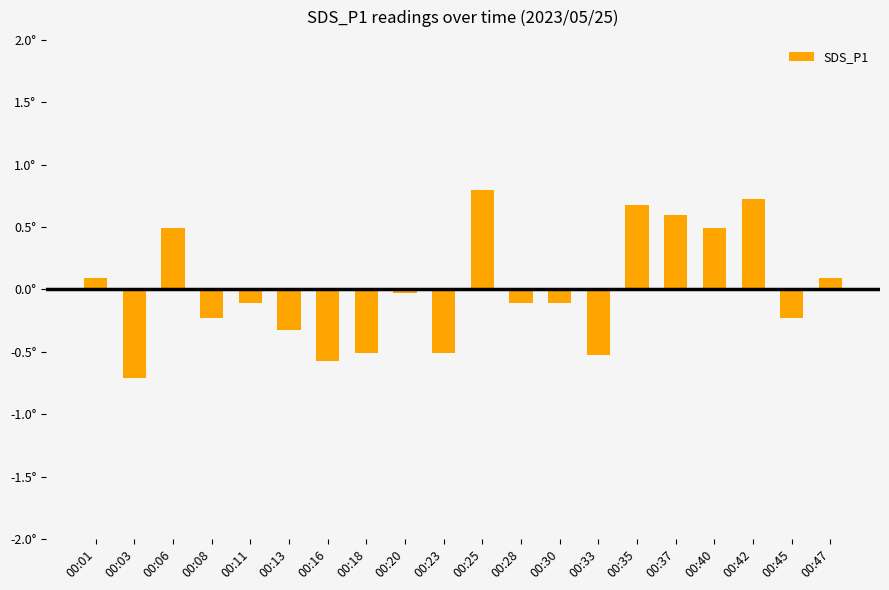

Does the chart contain any negative values?

Yes